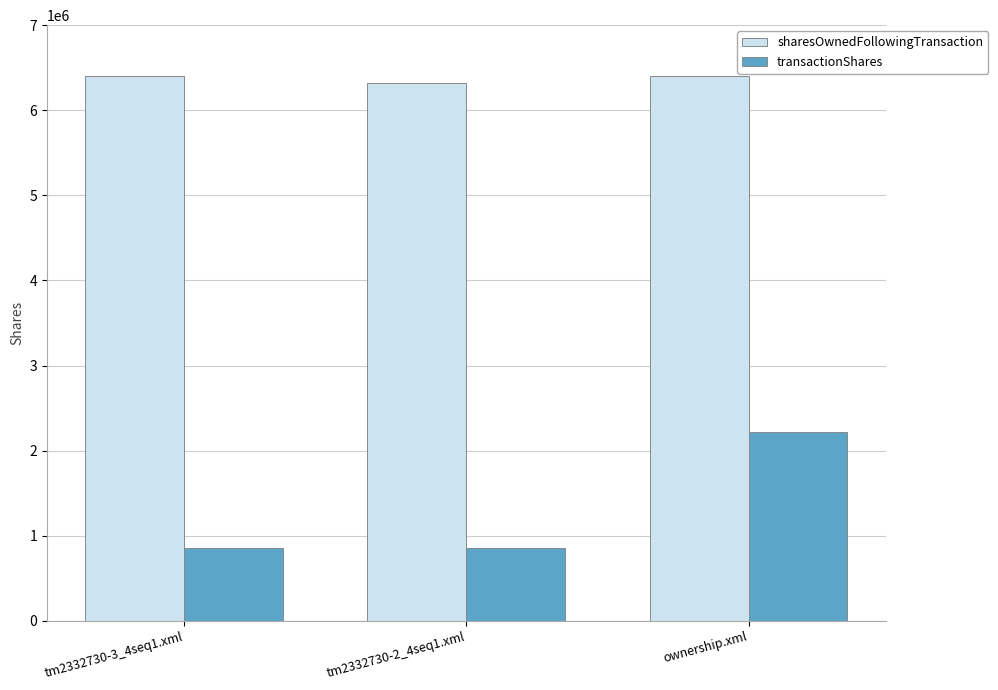

What are all the series names shown in the legend?

sharesOwnedFollowingTransaction, transactionShares